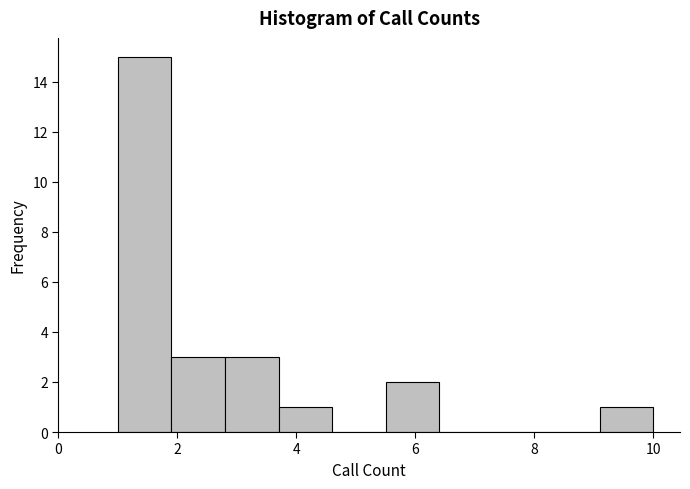

Which range on the x-axis has the tallest bar?

1.0 to 1.9